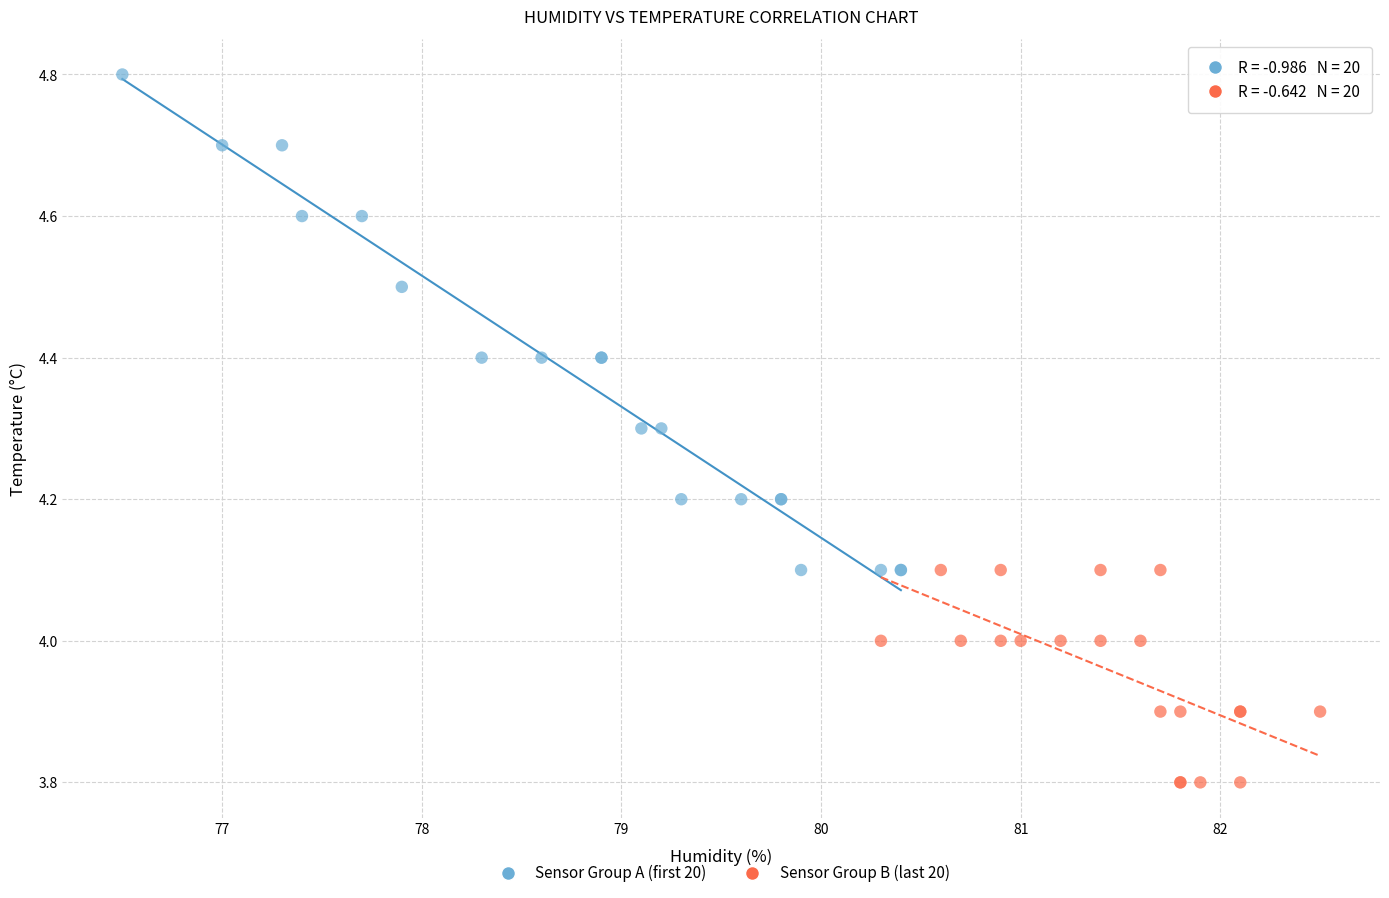

Which series contains the lowest Y value?

Sensor Group B (last 20)